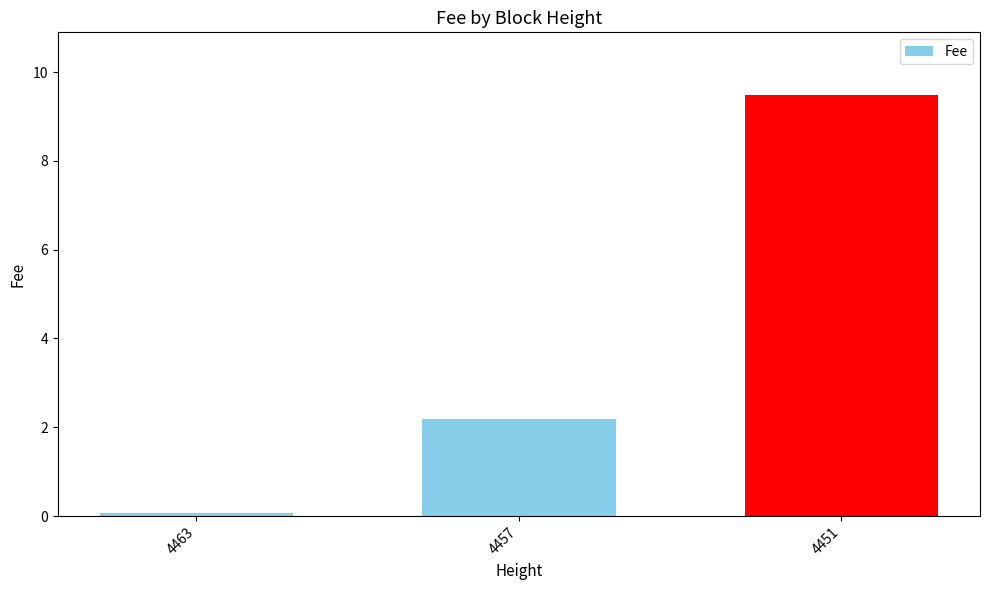

Is it true that the value at 4463 is 0.1?

True